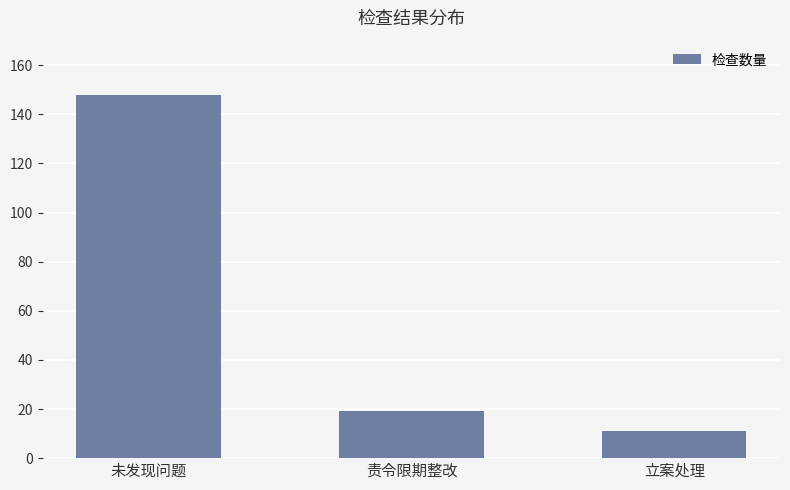

Reading right to left, transcribe all the data shown in this chart.

11	19	148